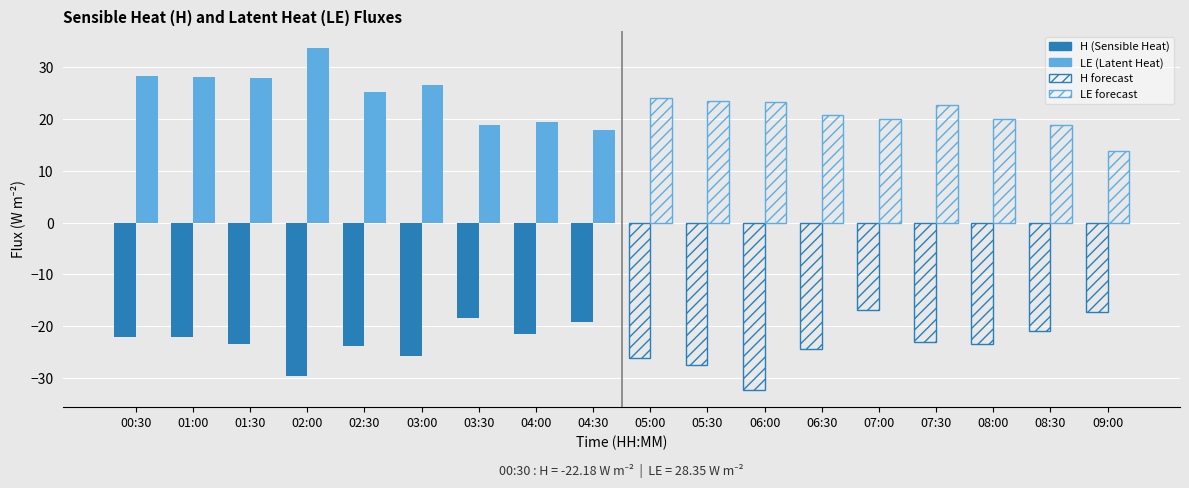

The value of LE (Latent Heat) at 02:00 is 20.0. True or false?

False